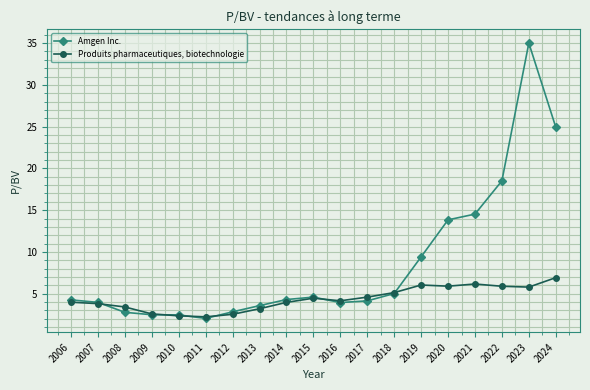

What is the value of the Amgen Inc. point at the 4th from the left?

2.5